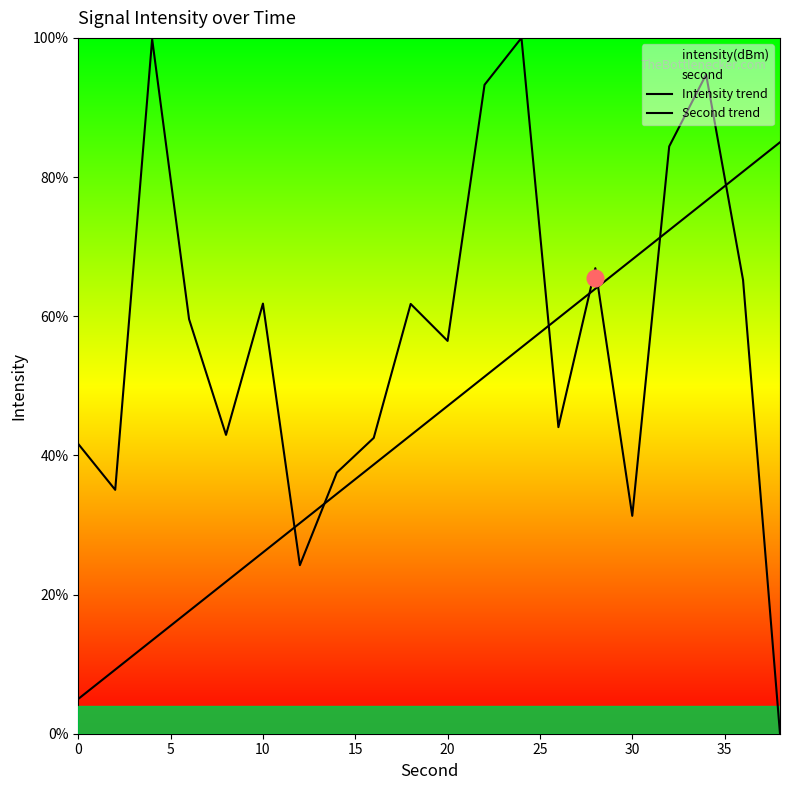

What is the sum of all Intensity trend values?

1143.2